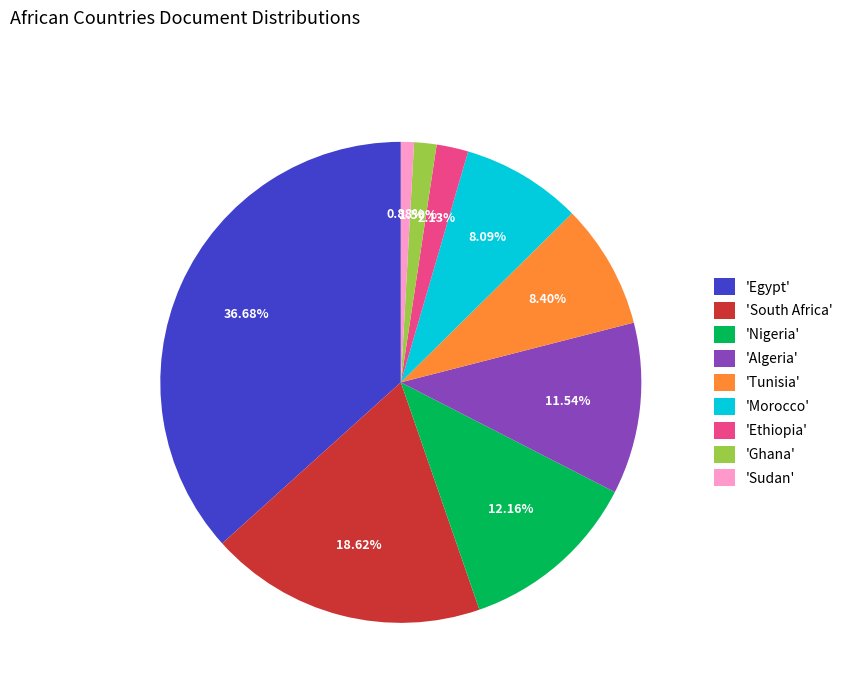

Is there a majority slice in this chart?

No